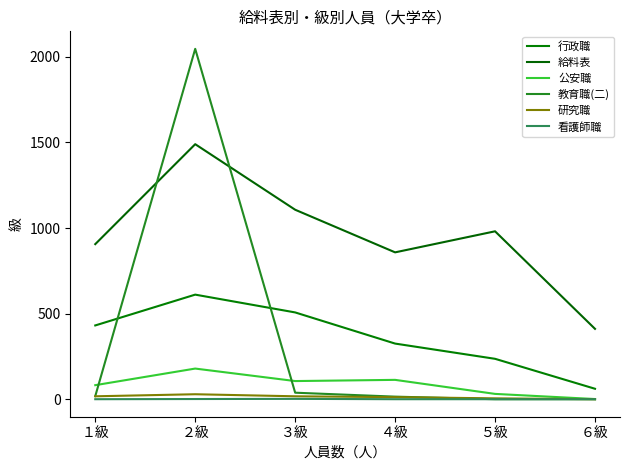

Which series has the widest spread of values?

教育職(二)